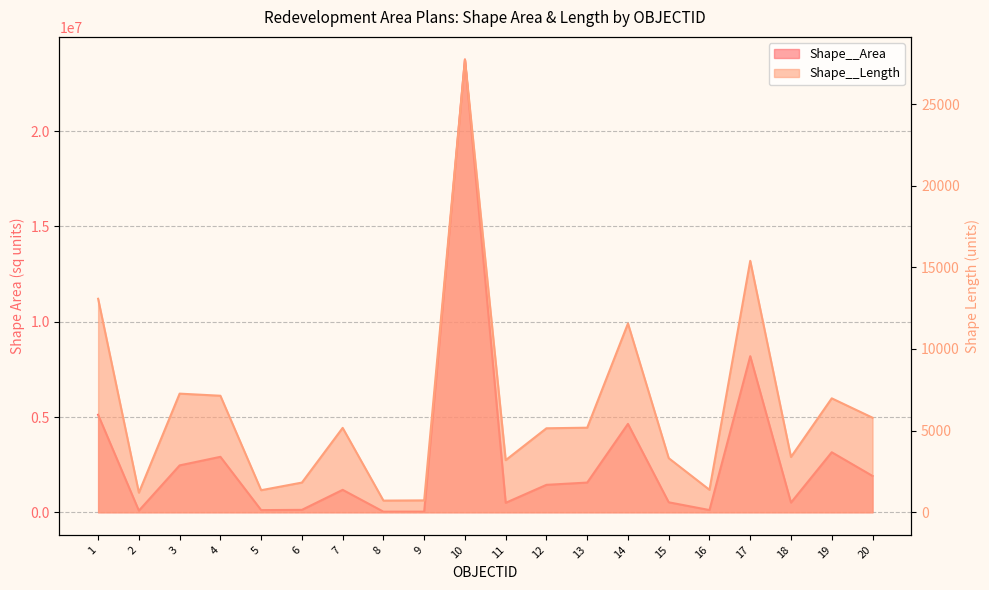

What is the average value of the Shape__Area series?

2917536.5